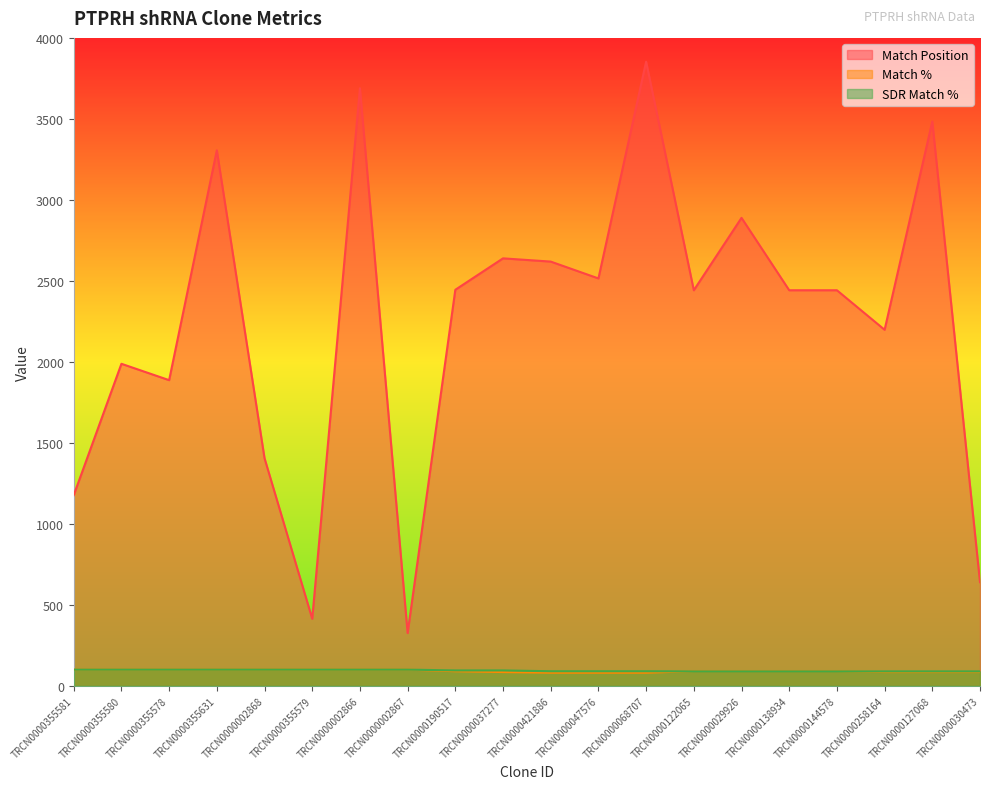

Is it true that SDR Match % equals 146 at TRCN0000190517?

False